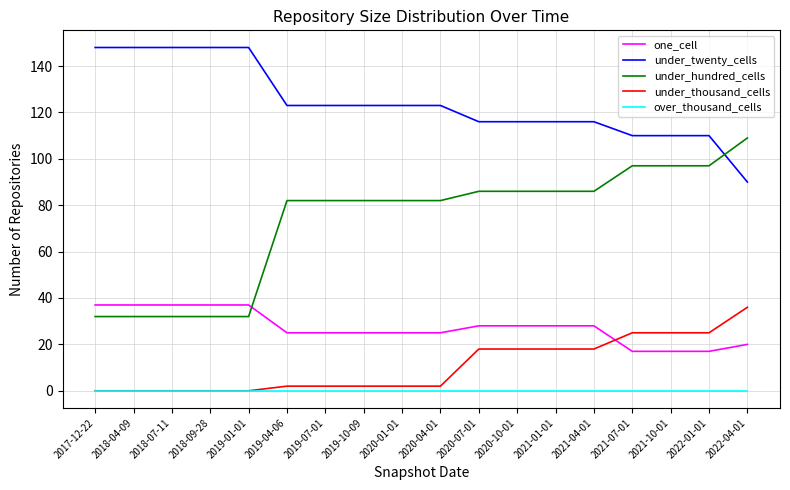

True or false: under_twenty_cells and over_thousand_cells cross at least once.

False